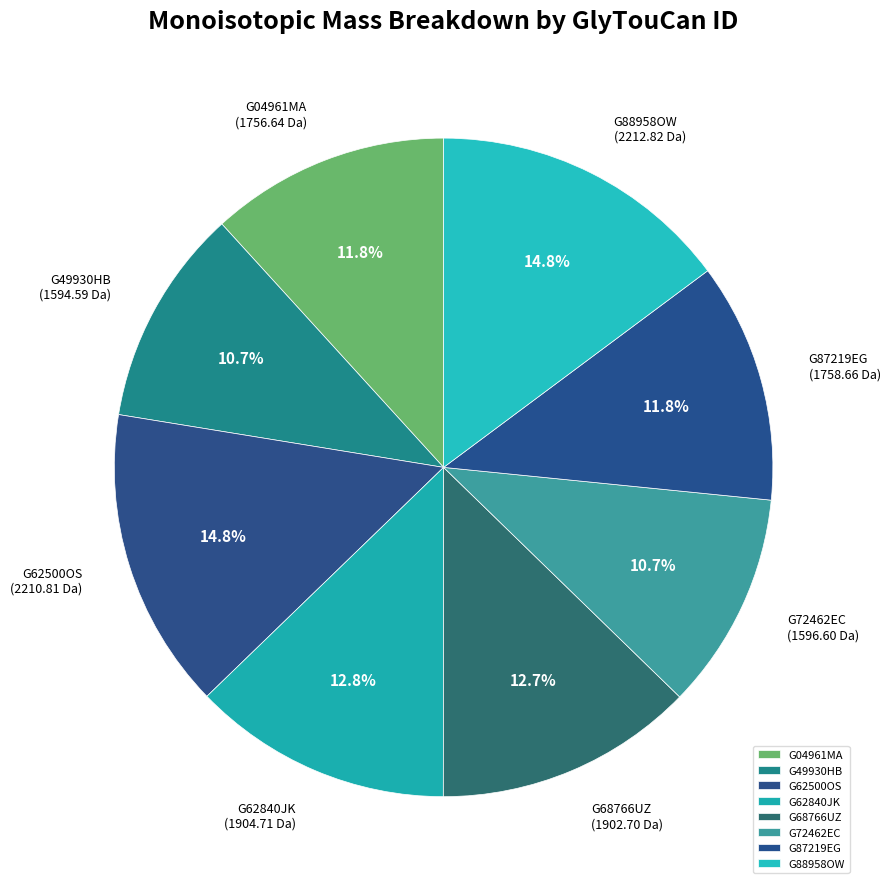

What is the ratio of the value at G88958OW to the value at G49930HB?

1.4